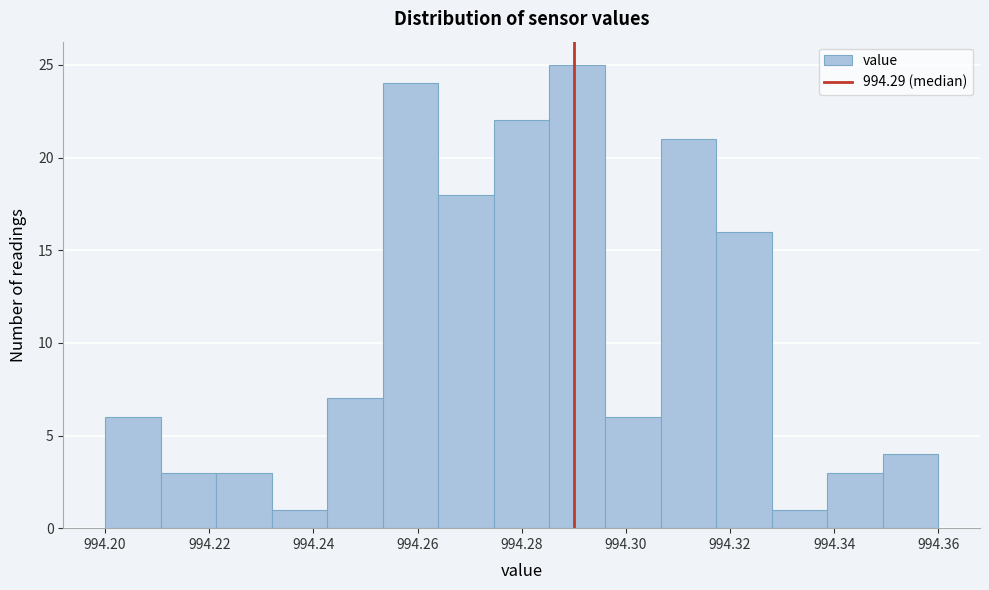

Reading left to right, transcribe this chart: for each bar, give the range it covers on the x-axis and its height. Neither the bar edges nor the heights are printed on the chart, so give them approximately, as read against the axes.

994.200 to 994.210: 6
994.210 to 994.222: 3
994.222 to 994.232: 3
994.232 to 994.242: 1
994.242 to 994.254: 7
994.254 to 994.264: 24
994.264 to 994.274: 18
994.274 to 994.286: 22
994.286 to 994.296: 25
994.296 to 994.306: 6
994.306 to 994.318: 21
994.318 to 994.328: 16
994.328 to 994.338: 1
994.338 to 994.350: 3
994.350 to 994.360: 4